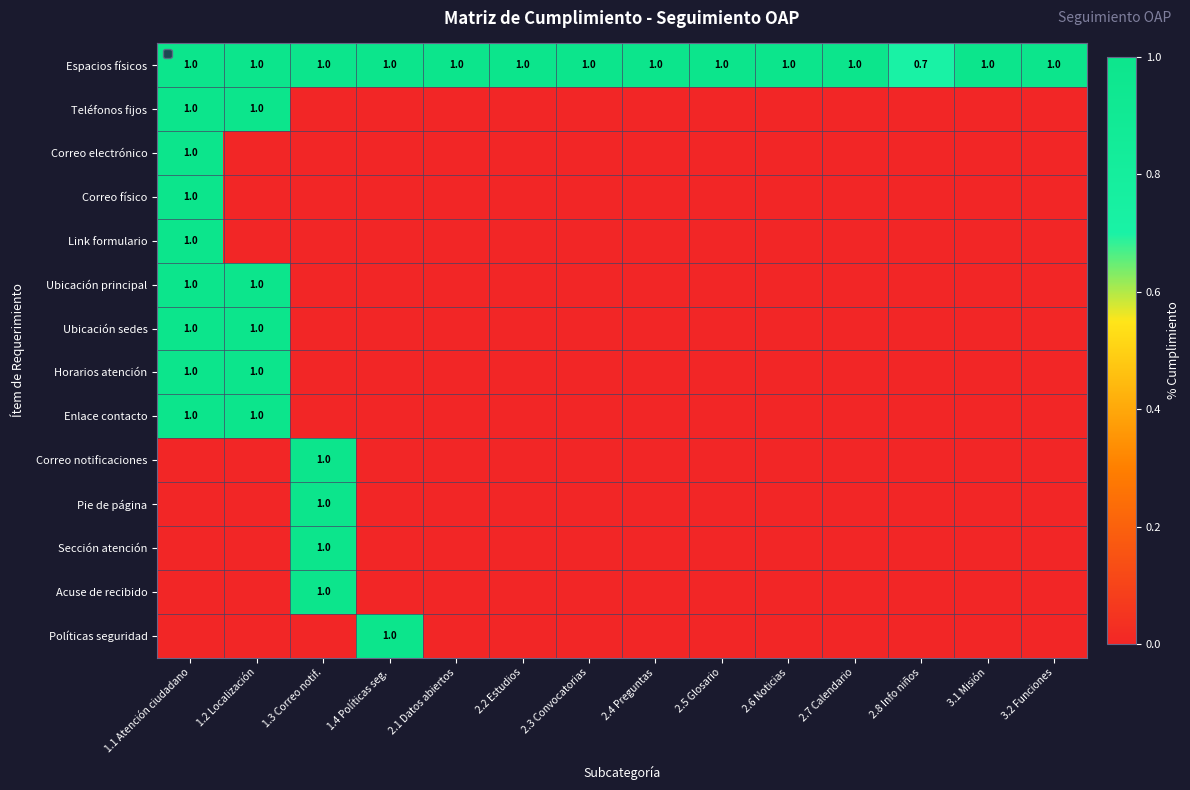

The Ubicación sedes series shows 1.0 at 1.1 Atención ciudadano. True or false?

True